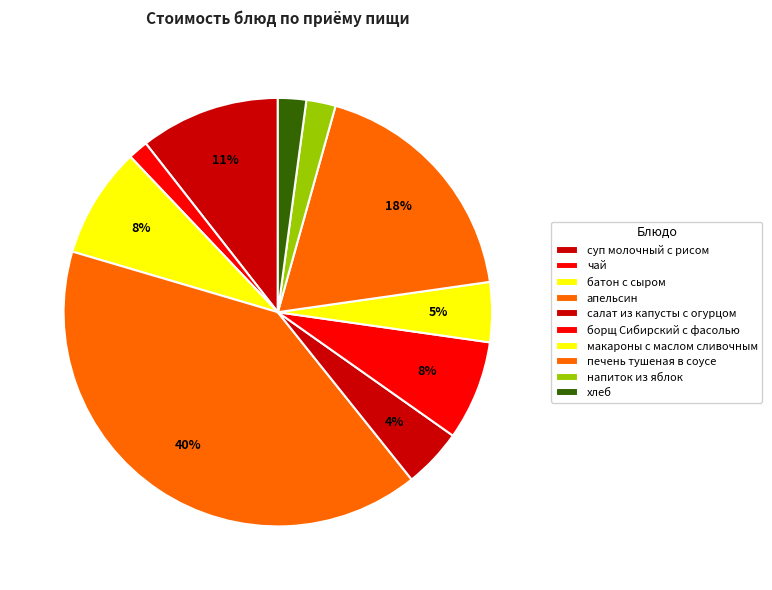

Count the number of slices in the pie.

10